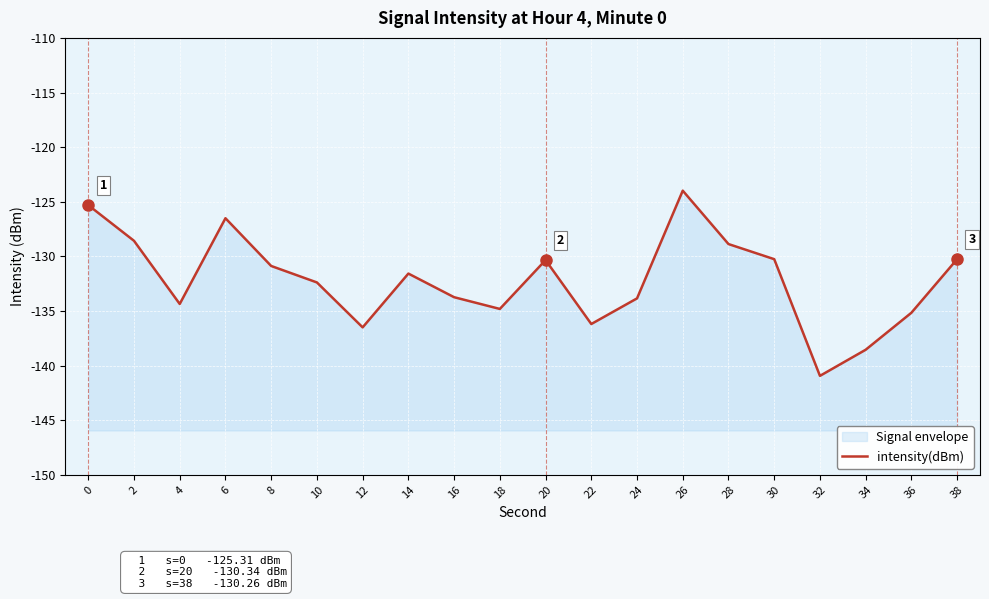

What is the smallest value displayed?

-140.9